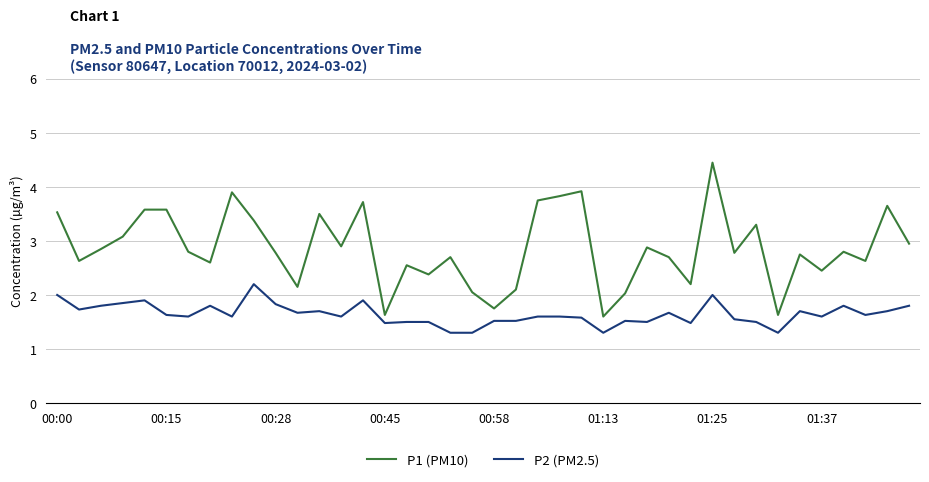

Rank the series by their average value, from lowest to highest.

P2 (PM2.5), P1 (PM10)